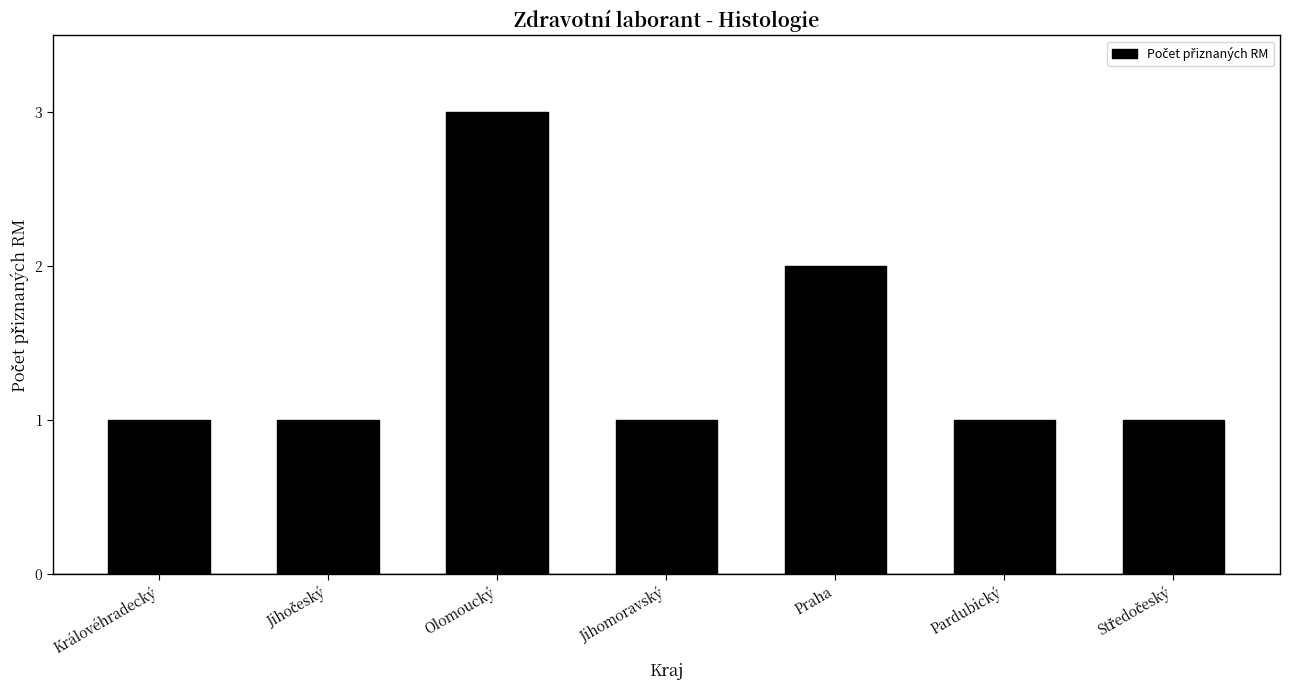

What is the smallest value displayed?

1